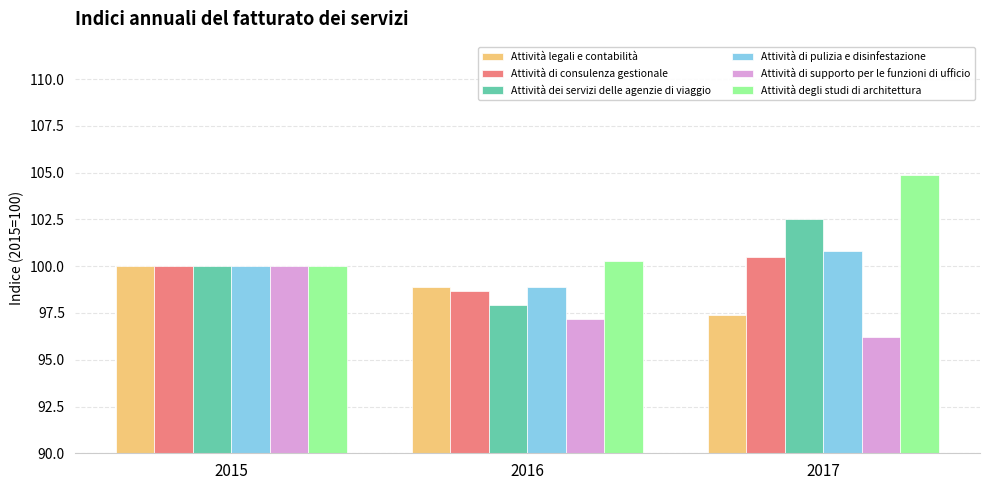

What is the sum of all Attività dei servizi delle agenzie di viaggio values?

300.4